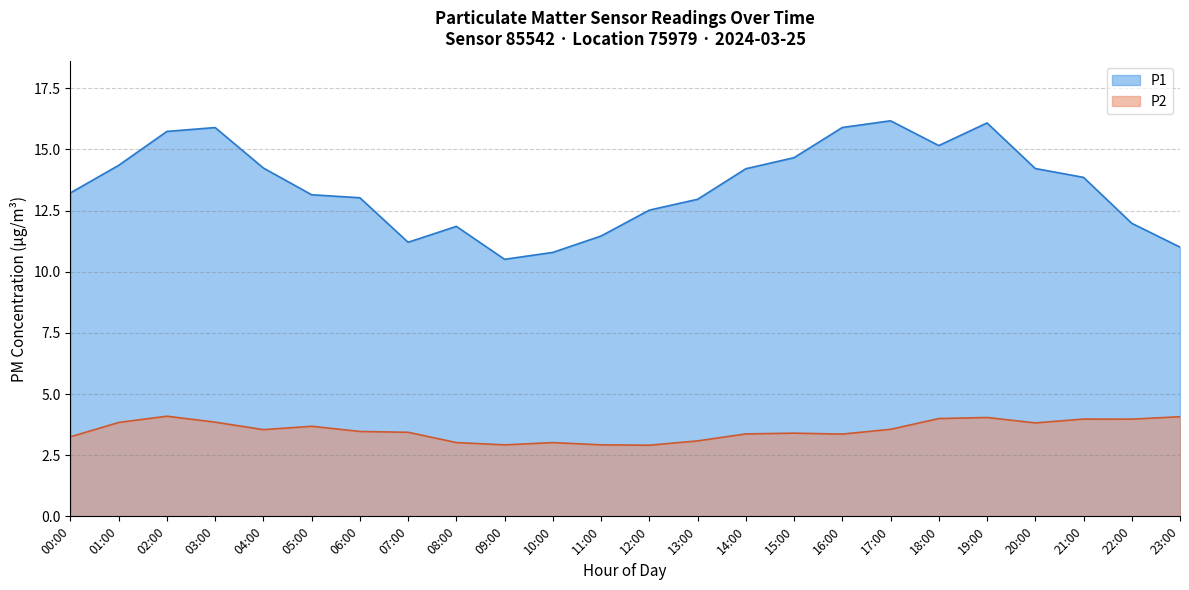

What is the total value across all series at 03:00?

19.7